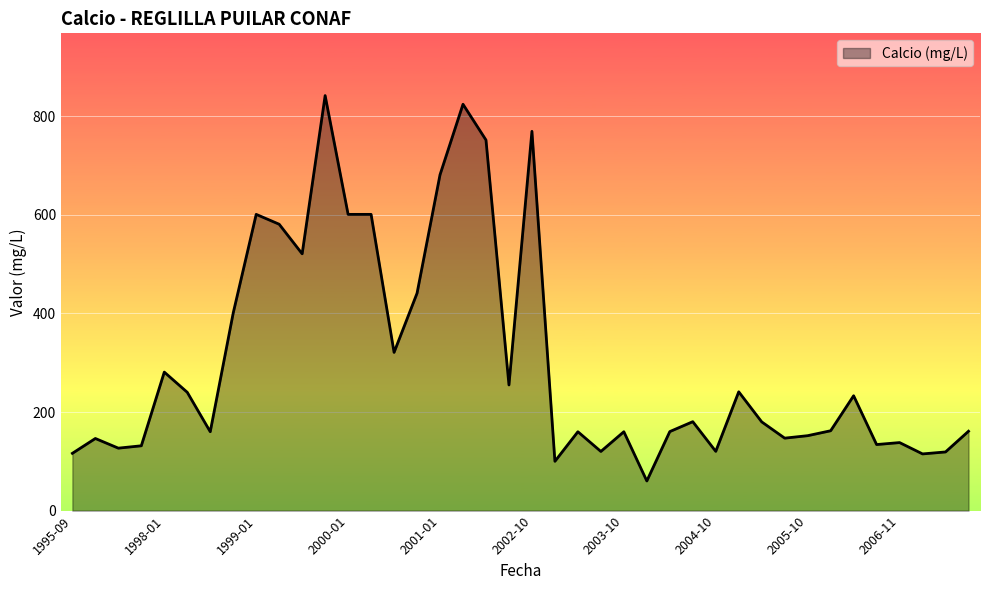

Does the chart display data point markers on the line(s)?

No